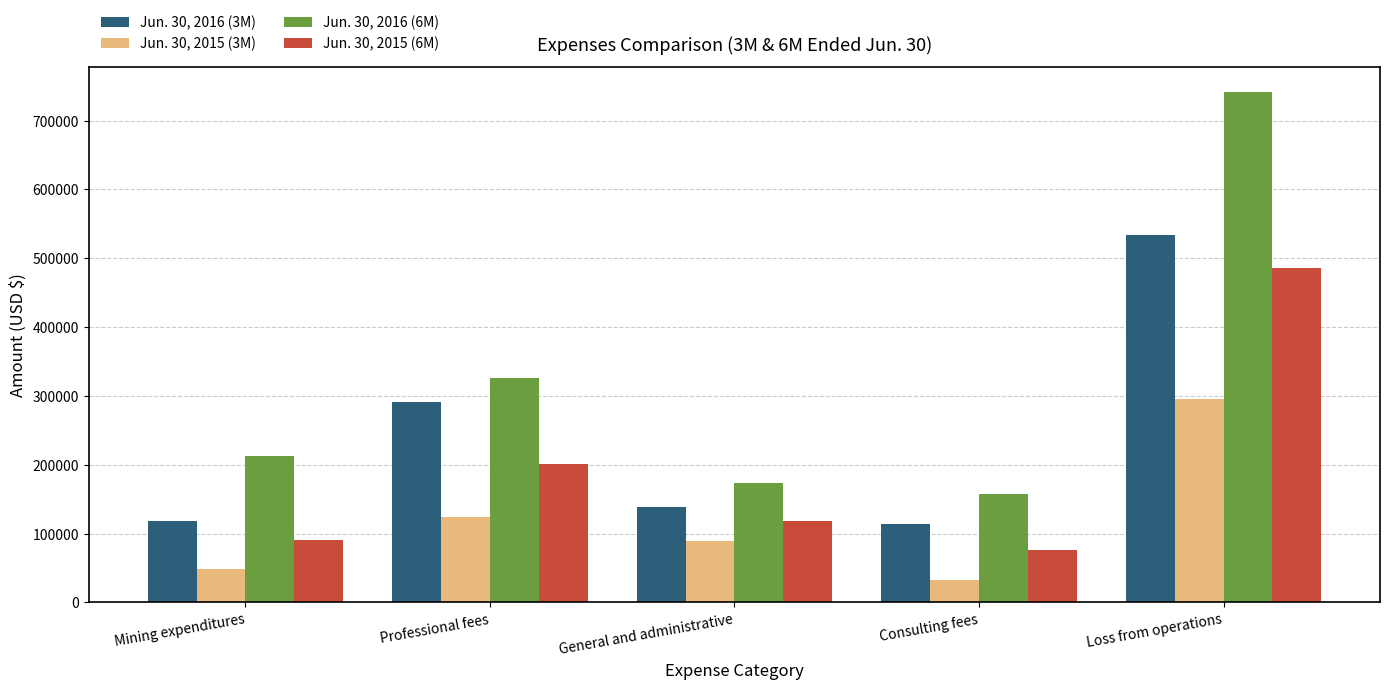

How many values in the Jun. 30, 2015 (3M) series are below 88535?

2